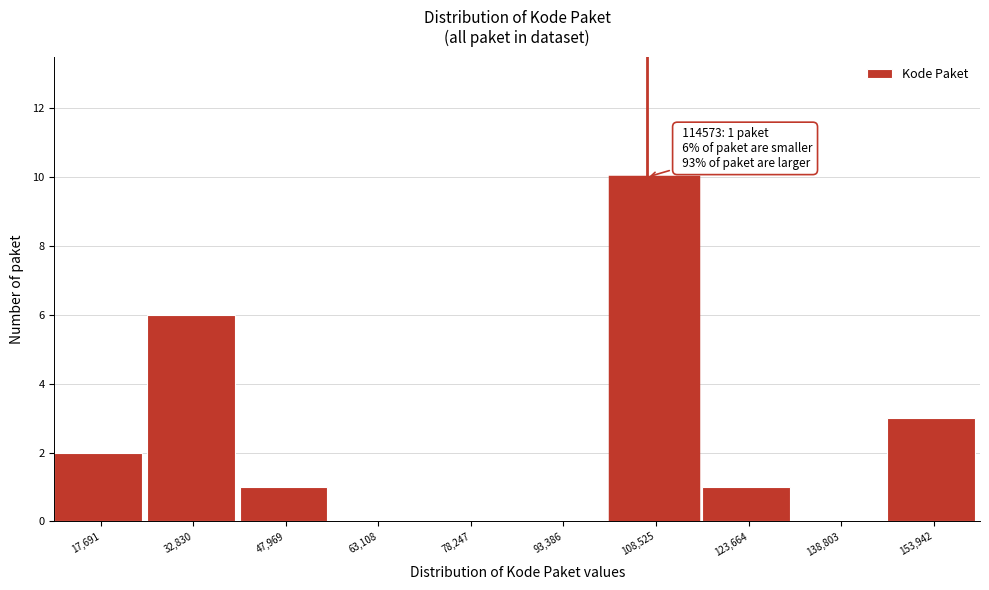

Reading left to right, what are all the values shown in this chart?

17,691=2	32,830=6	47,969=1	63,108=0	78,247=0	93,386=0	108,525=10	123,664=1	138,803=0	153,942=3